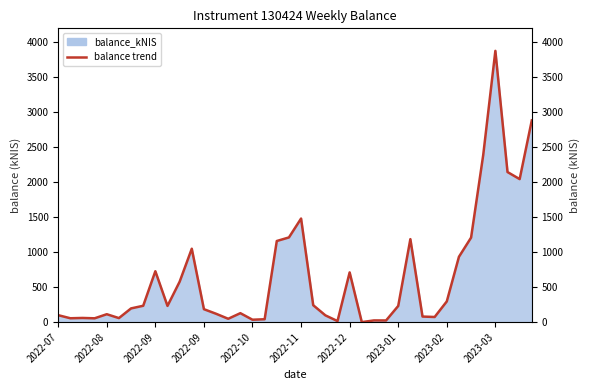

What is the label of the 37th point from the left?

2023-03